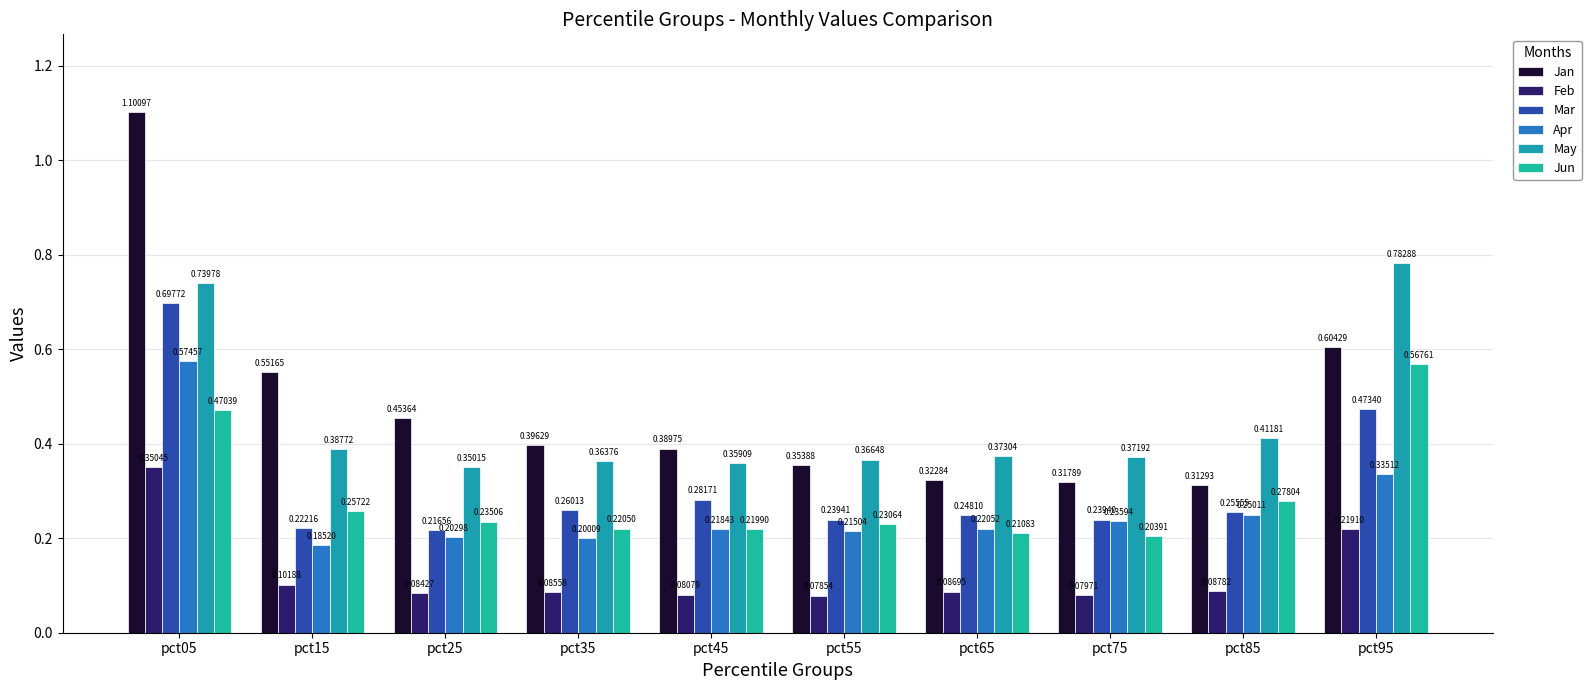

The value of Apr at pct05 is 0.9. True or false?

False